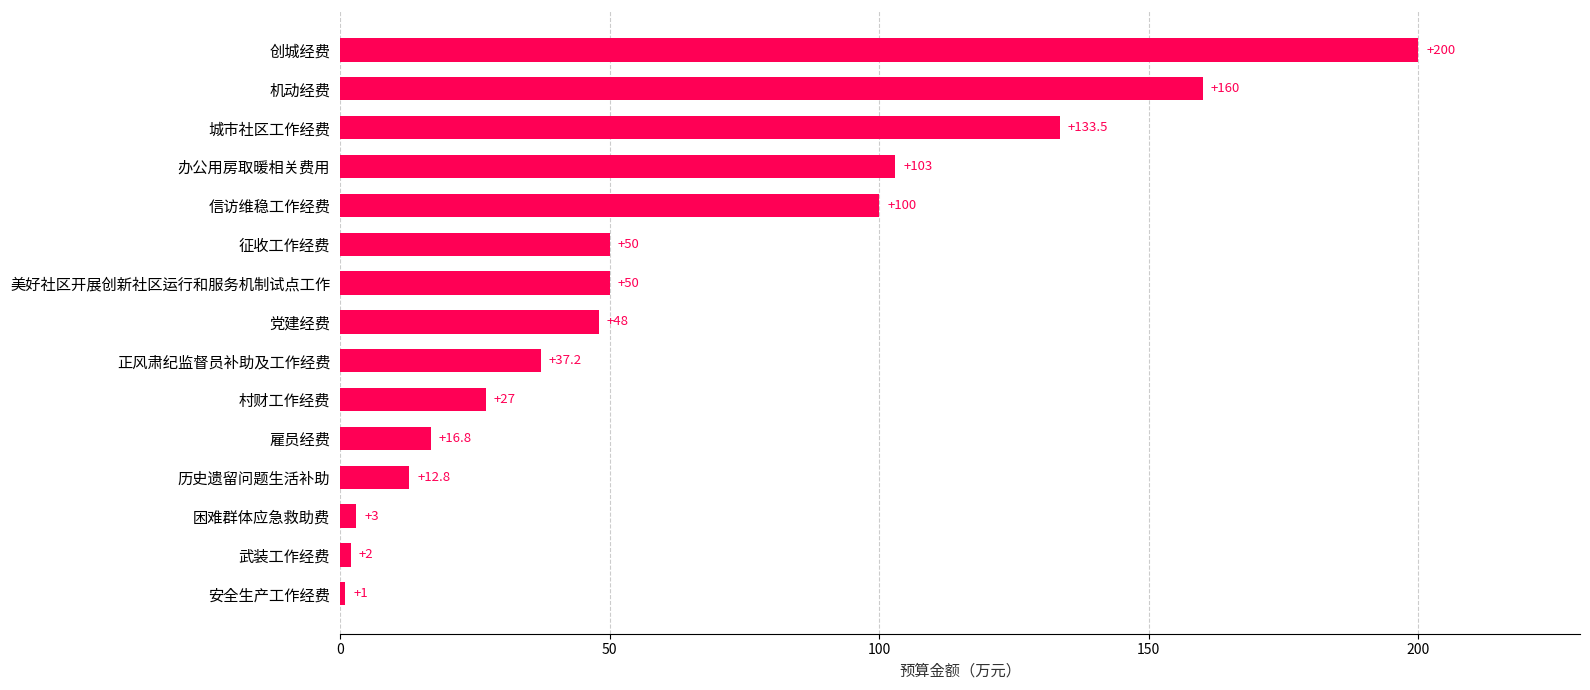

Reading top to bottom, extract all data points from this chart.

200.0	160.0	133.5	103.0	100.0	50.0	50.0	48.0	37.2	27.0	16.8	12.8	3.0	2.0	1.0